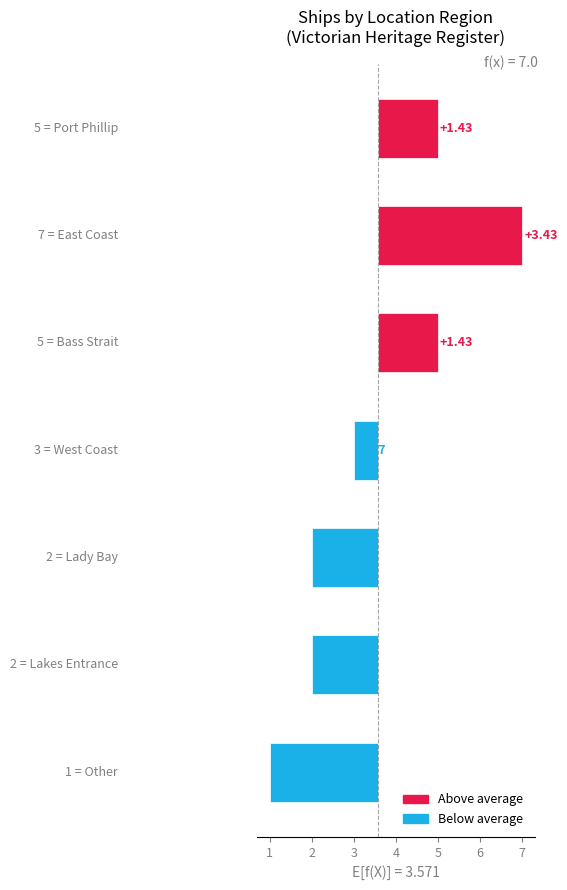

Rank the categories by value from lowest to highest.

Other, Lady Bay, Lakes Entrance, West Coast, Port Phillip, Bass Strait, East Coast